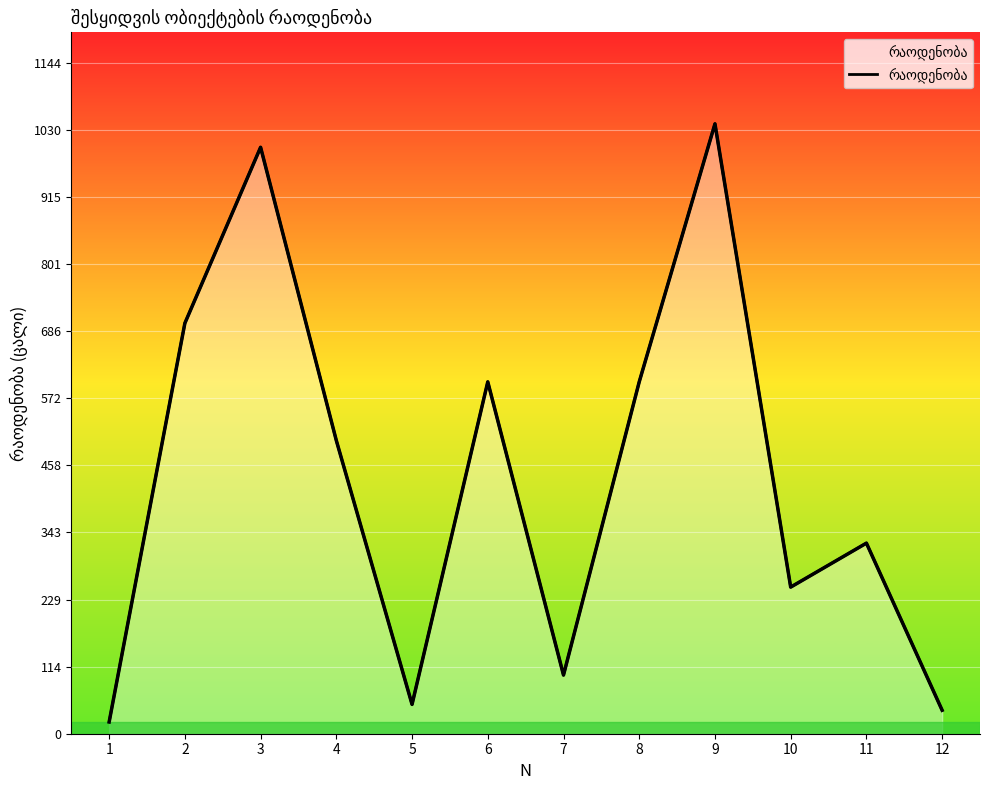

The chart shows a value of 325 at 11. True or false?

True